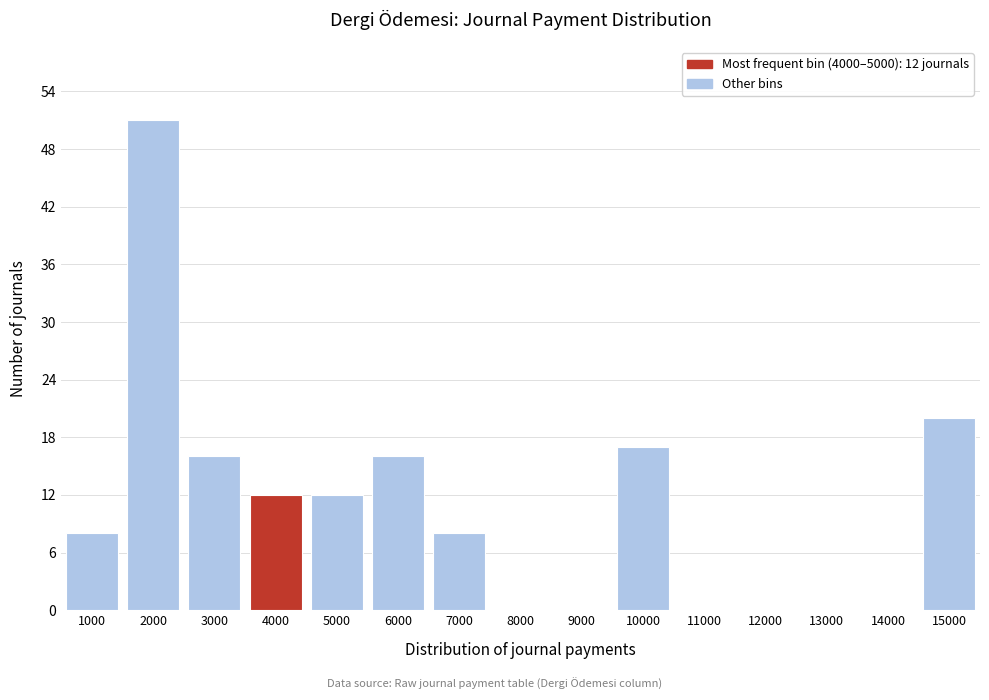

Reading left to right, what are all the values shown in this chart?

1000=8	2000=51	3000=16	4000=12	5000=12	6000=16	7000=8	8000=0	9000=0	10000=17	11000=0	12000=0	13000=0	14000=0	15000=20